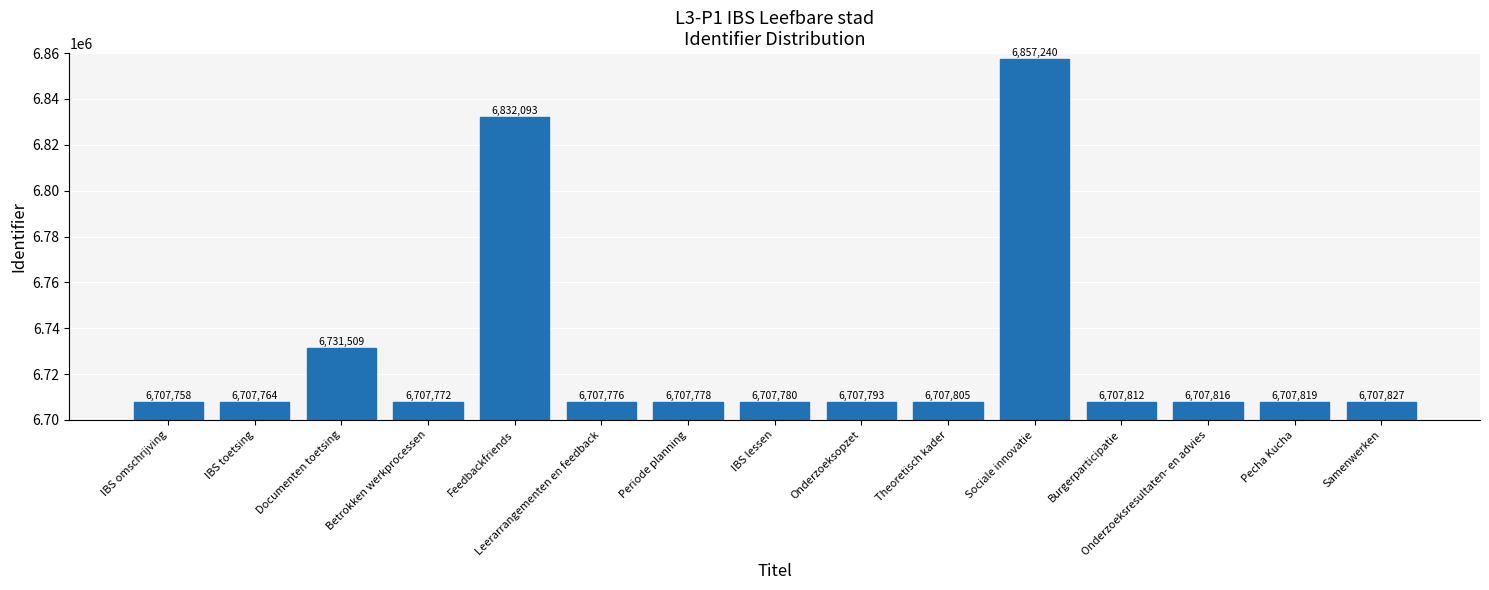

Between Onderzoeksopzet and Periode planning, which is larger?

Onderzoeksopzet